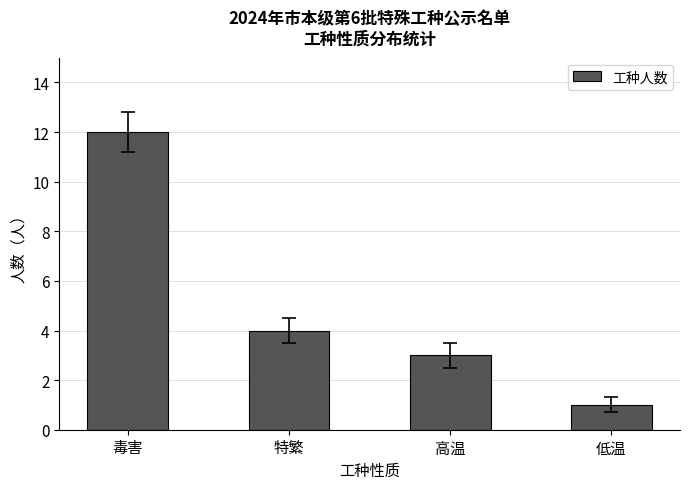

What is the difference between the values at 高温 and 特繁?

1